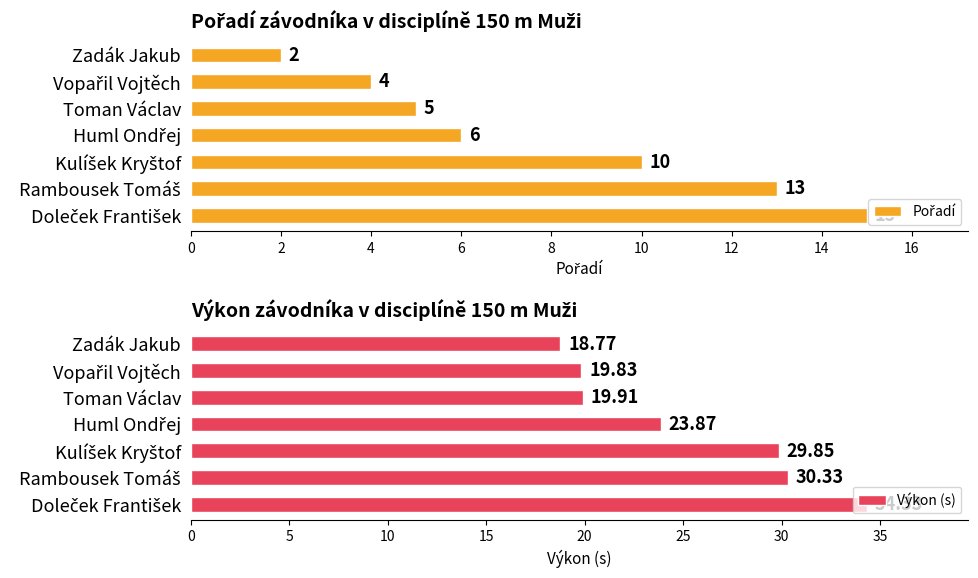

What is the difference between the highest and lowest values at 0?

16.8